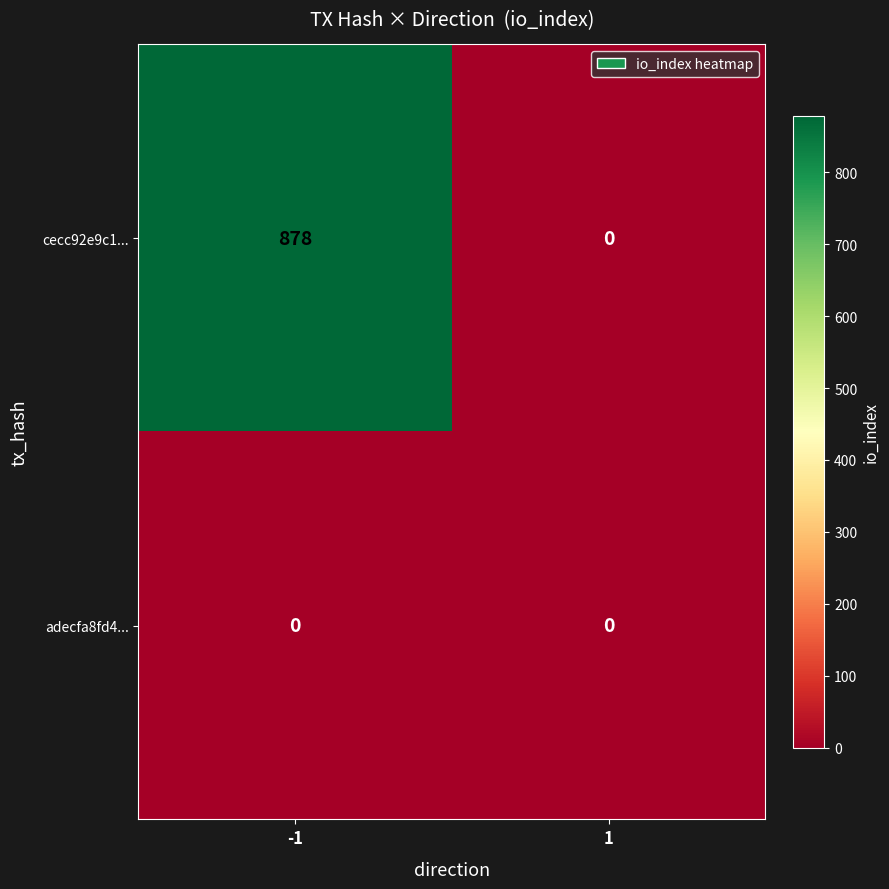

What is the sum of the cecc92e9c1... values at 1 and -1?

878